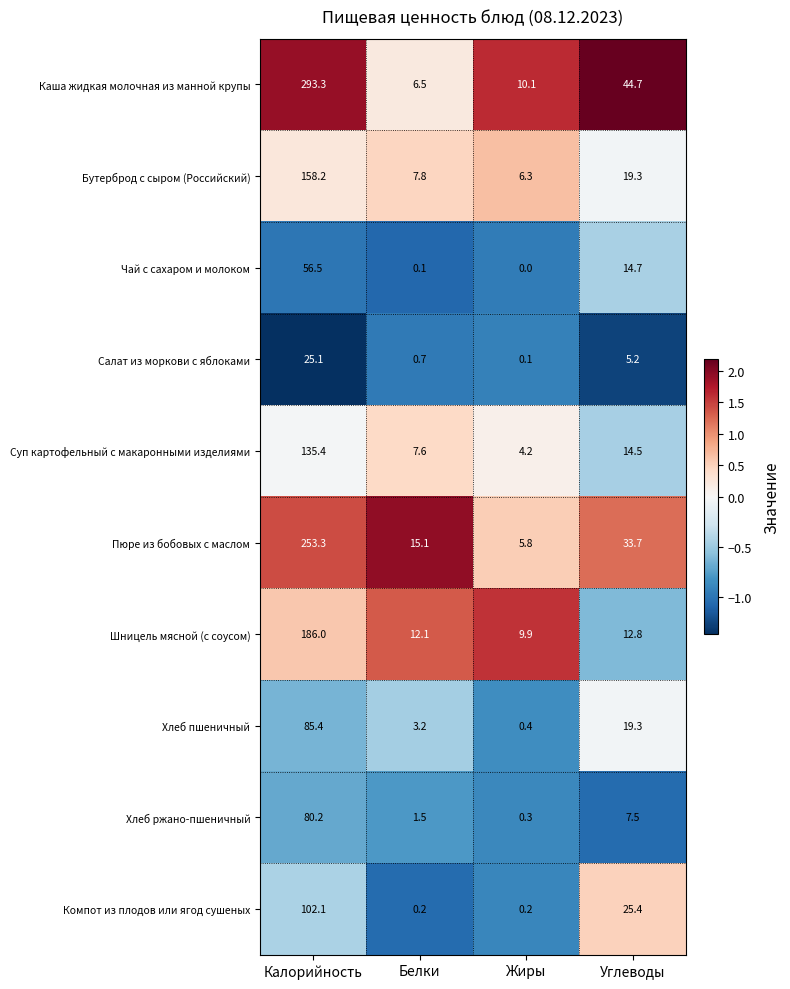

At which category is the sum across all series the highest?

Калорийность